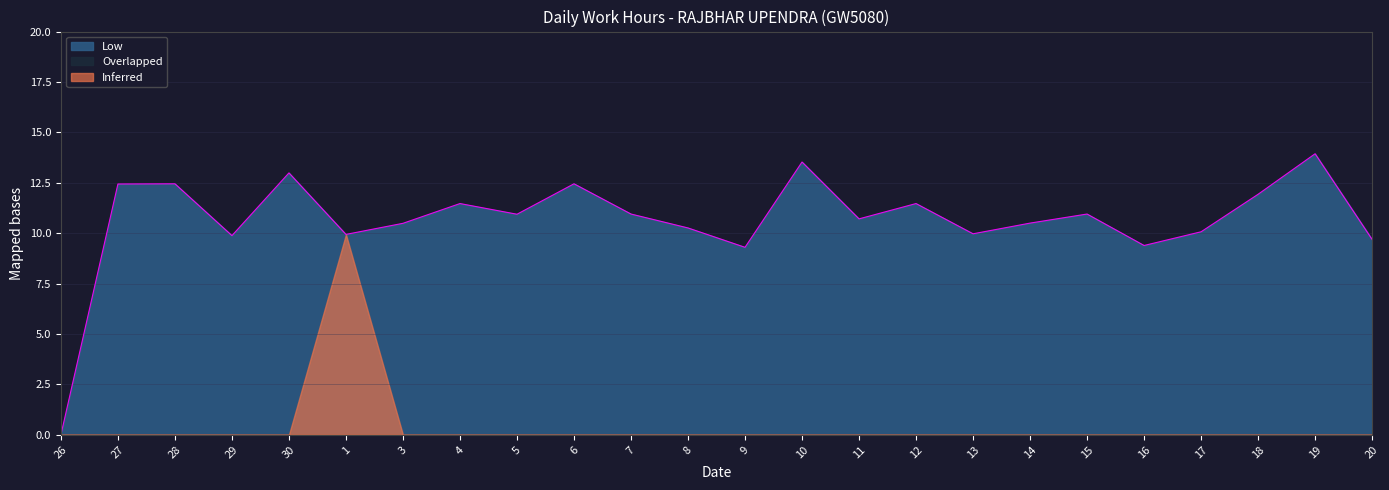

What is the label of the 23rd point from the left?

19